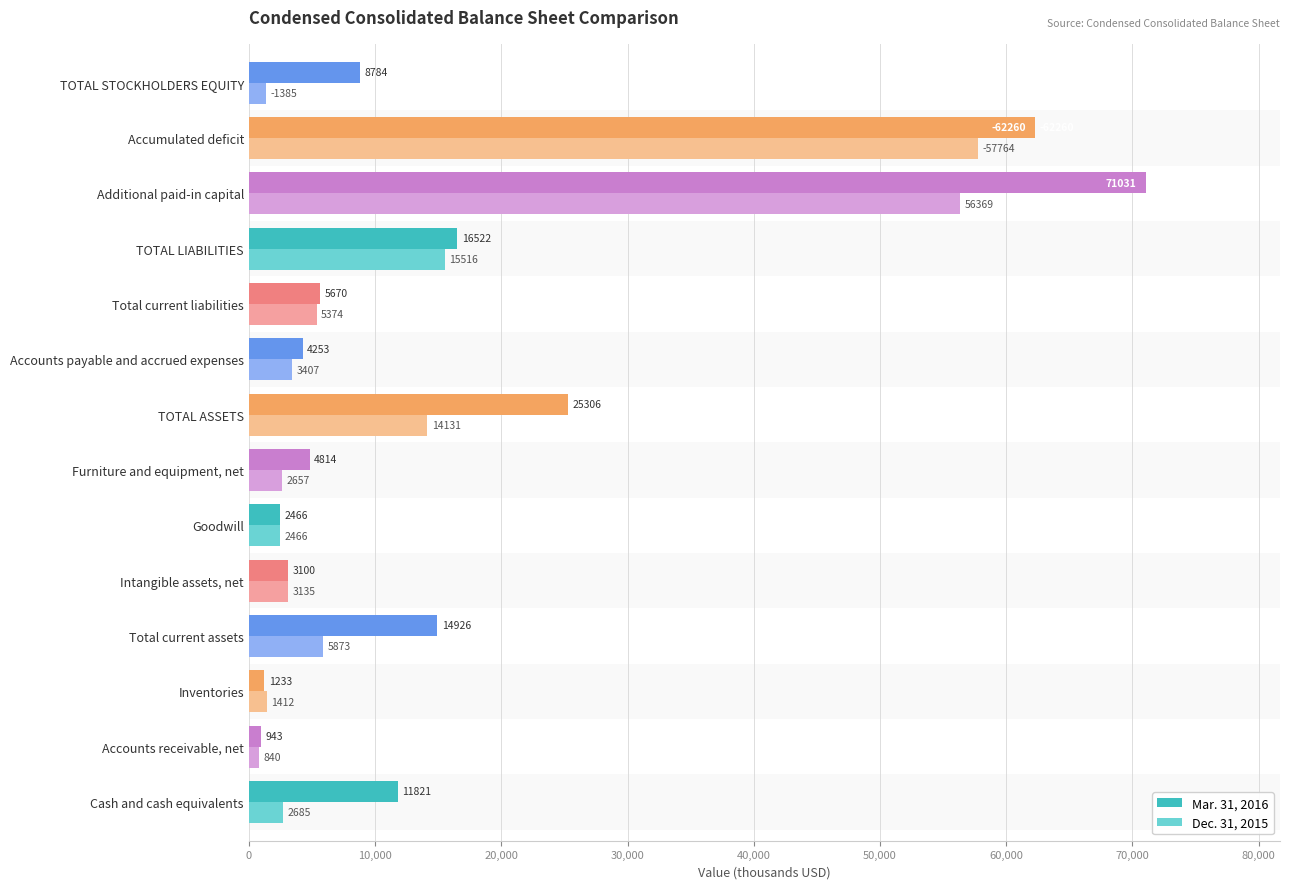

What is the difference between the highest and lowest values at Intangible assets, net?

35